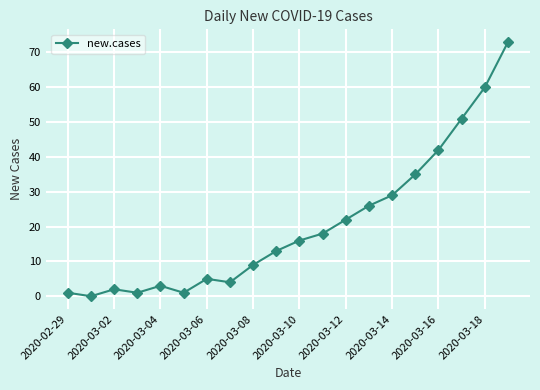

What is the greatest value displayed?

73